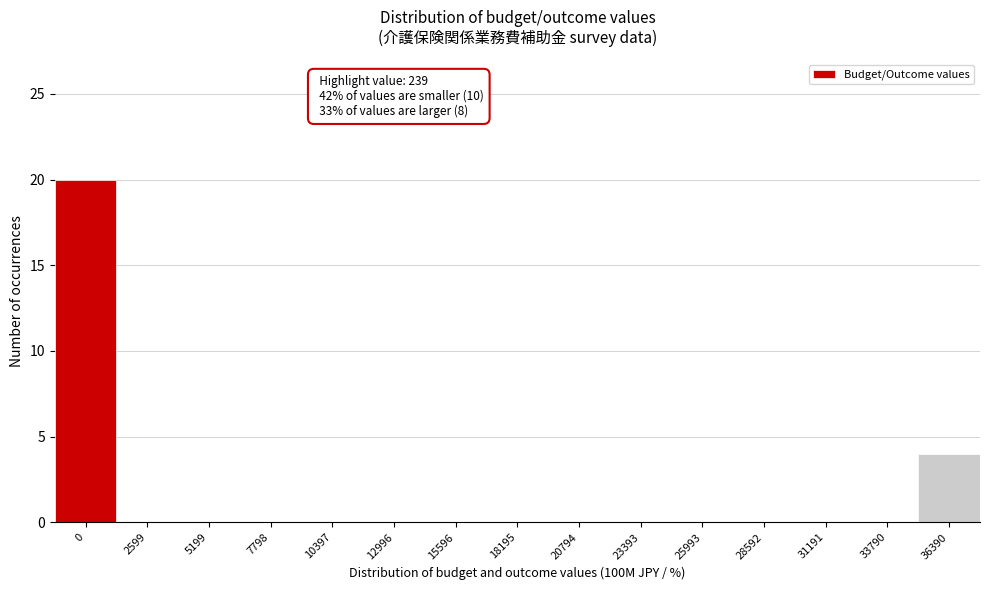

Reading right to left, transcribe all the data shown in this chart.

36390=4	33790=0	31191=0	28592=0	25993=0	23393=0	20794=0	18195=0	15596=0	12996=0	10397=0	7798=0	5199=0	2599=0	0=20